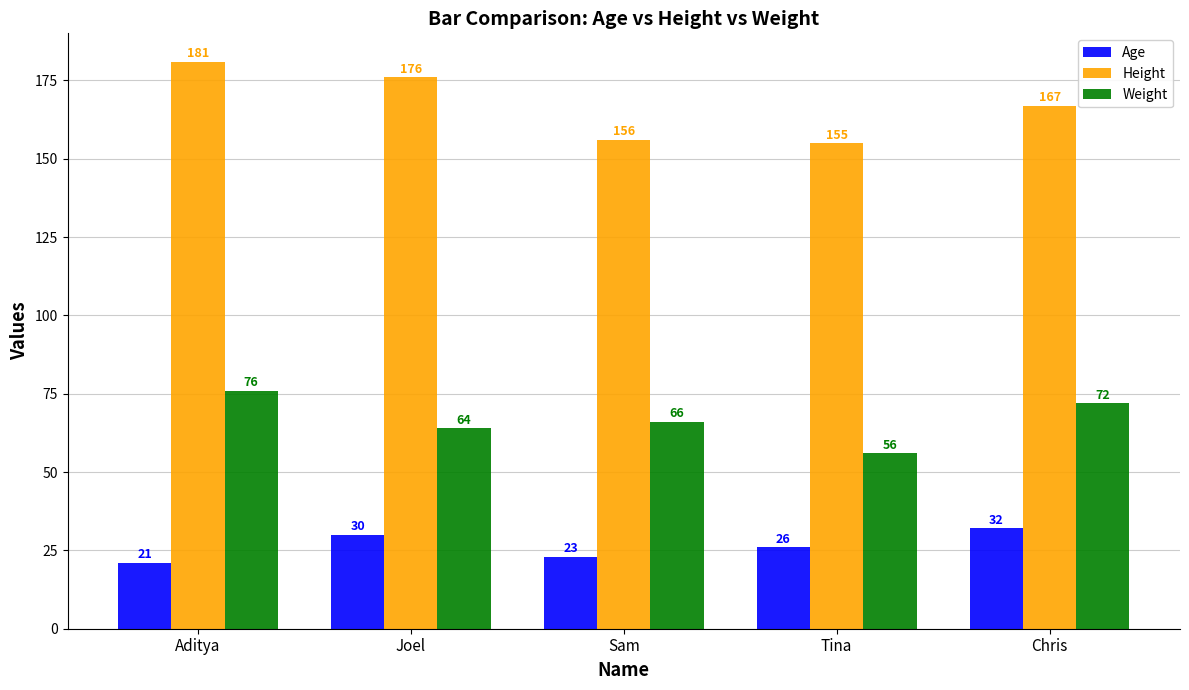

Rank the series at Joel from lowest to highest value.

Age, Weight, Height